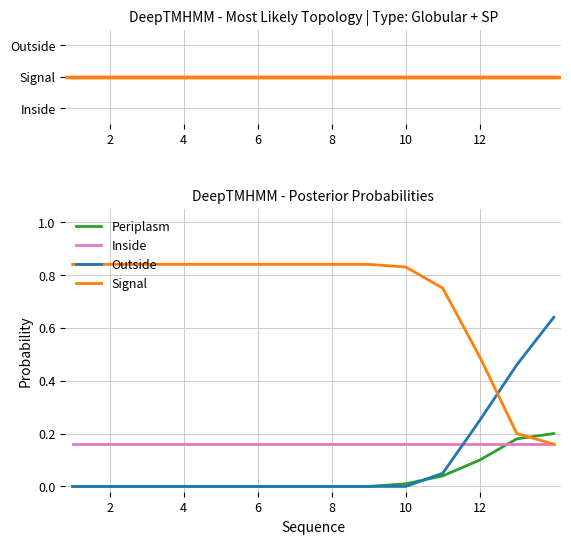

How many intersections are there between Inside and Periplasm?

1